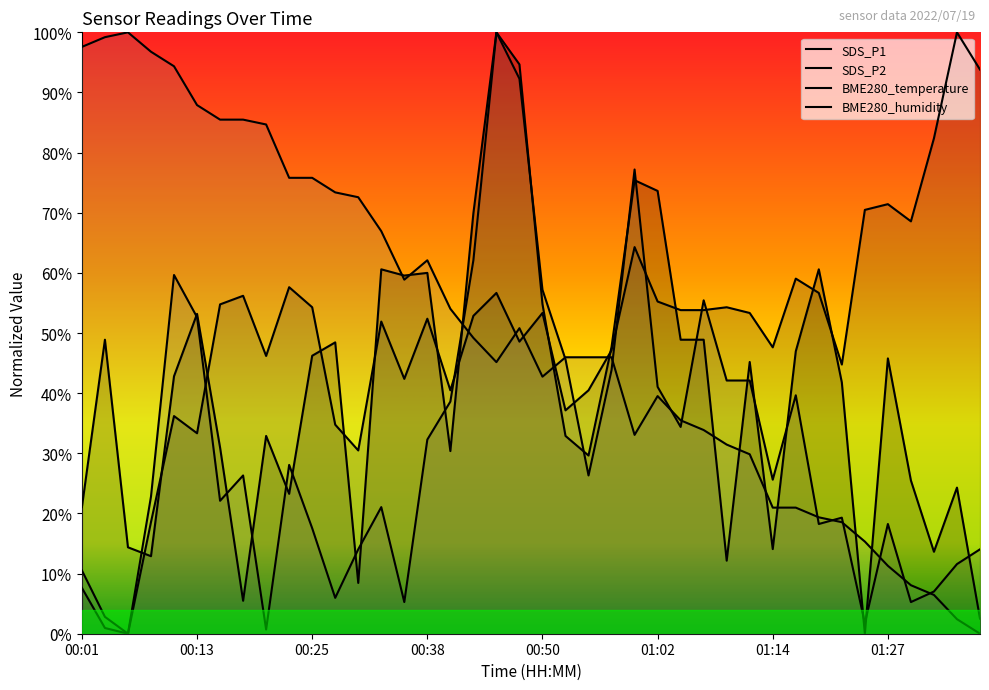

The value of SDS_P1 at 00:33 is 60.6. True or false?

True